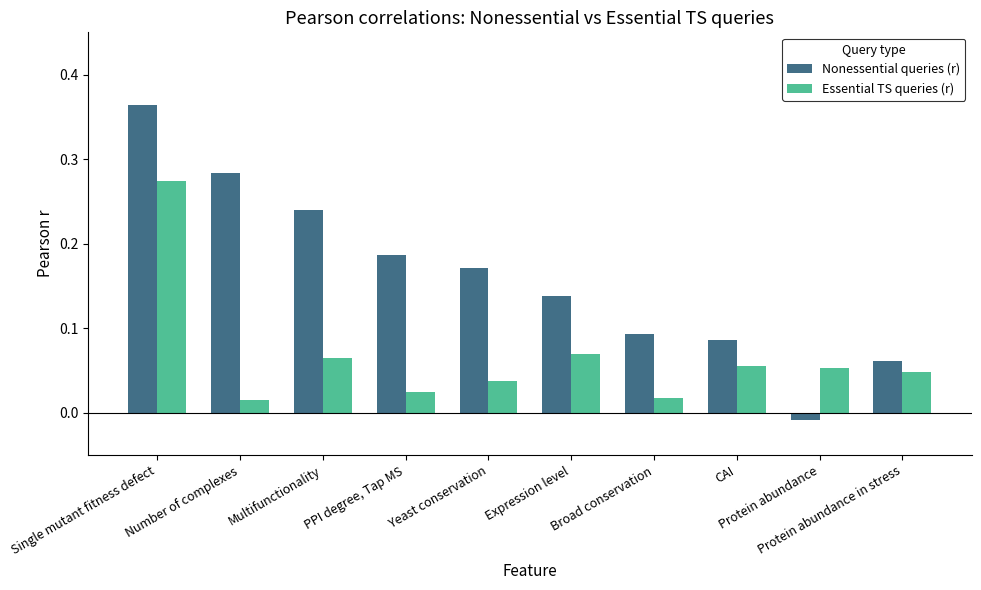

What is the sum of all Essential TS queries (r) values?

0.7